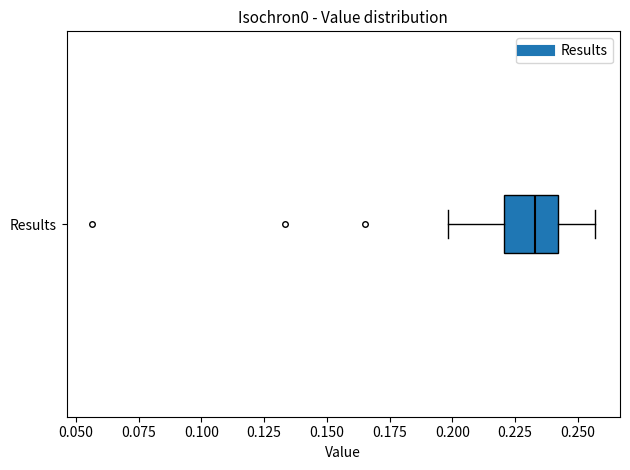

Read this box plot against the x-axis: the position of the median line, the range covered by the box, and the ends of both whiskers. The values are not printed on the chart, so give them approximately, as read against the axis.

median 0.235, box 0.220 to 0.240, whiskers 0.200 to 0.255